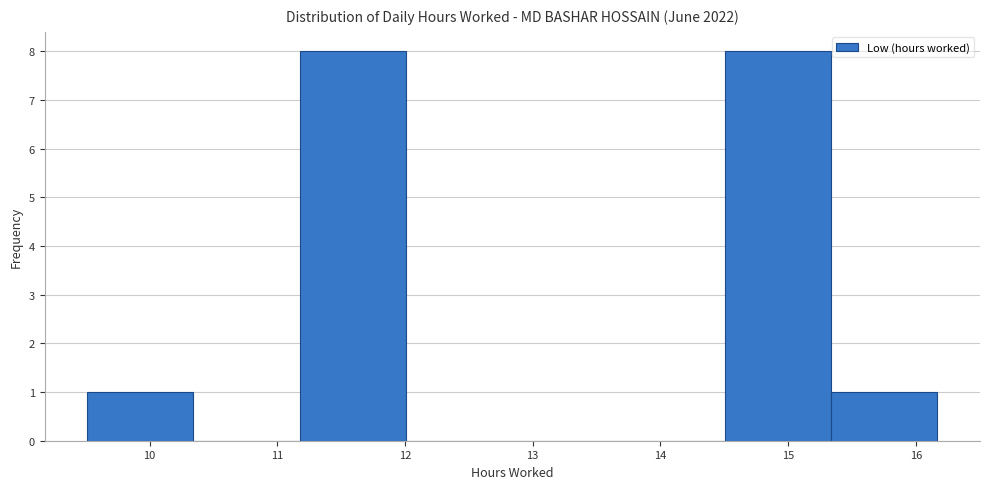

How tall is the bar that spans 11.2 to 12.0 on the x-axis? Neither the bar edges nor the heights are printed on the chart, so give them approximately, as read against the axes.

8